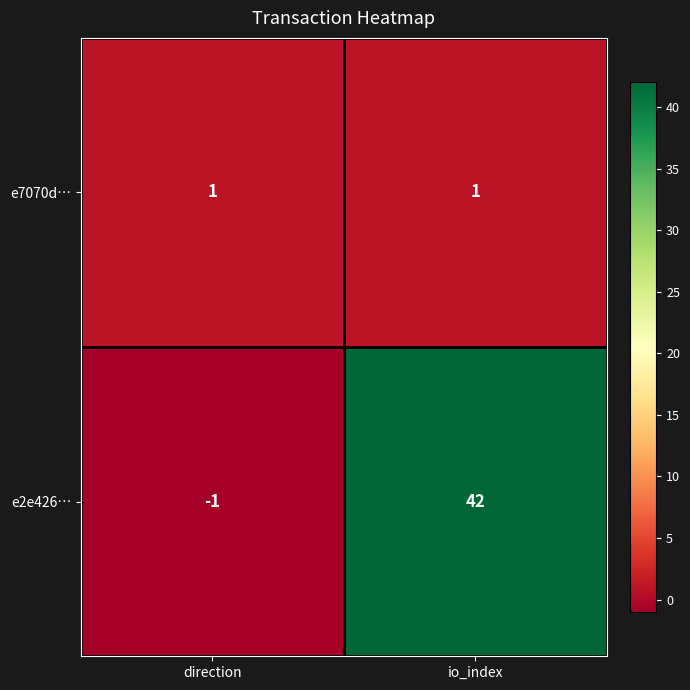

How many positive values does the e2e426… series have?

1